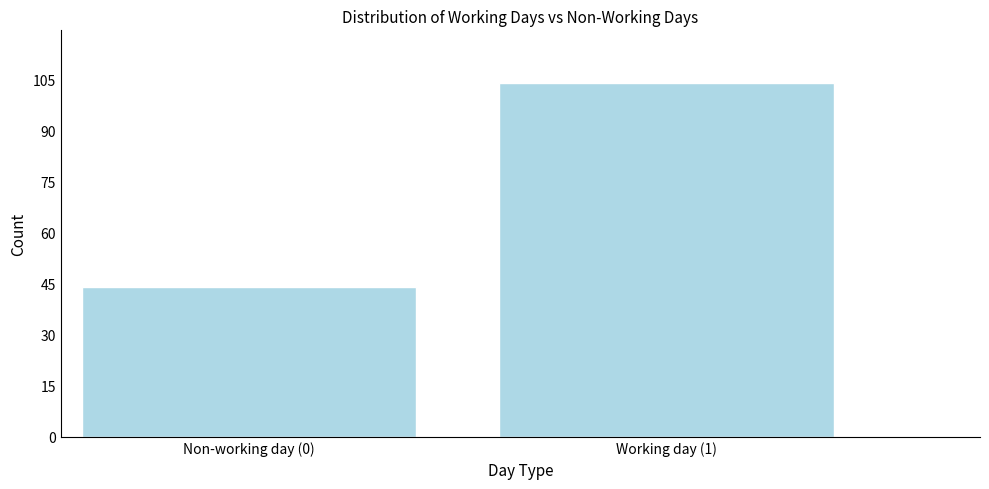

Reading left to right, list all the values displayed in this chart.

Non-working day (0)=44	Working day (1)=104